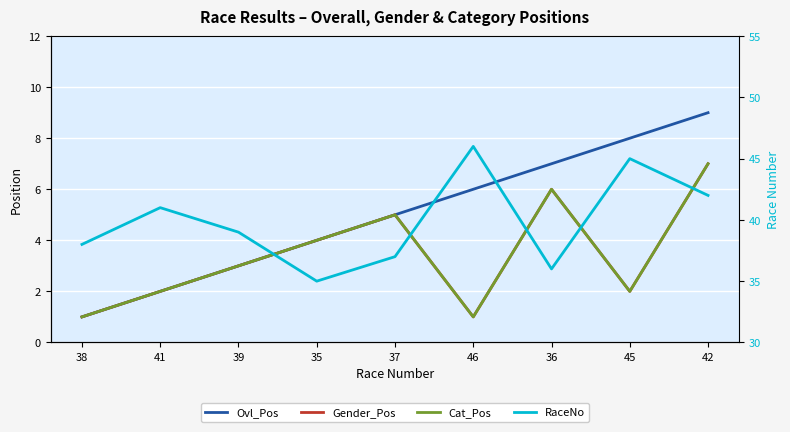

Reading right to left, list all the values displayed in this chart.

Ovl_Pos: 42=9	45=8	36=7	46=6	37=5	35=4	39=3	41=2	38=1
Gender_Pos: 42=7	45=2	36=6	46=1	37=5	35=4	39=3	41=2	38=1
Cat_Pos: 42=7	45=2	36=6	46=1	37=5	35=4	39=3	41=2	38=1
RaceNo: 42=42	45=45	36=36	46=46	37=37	35=35	39=39	41=41	38=38